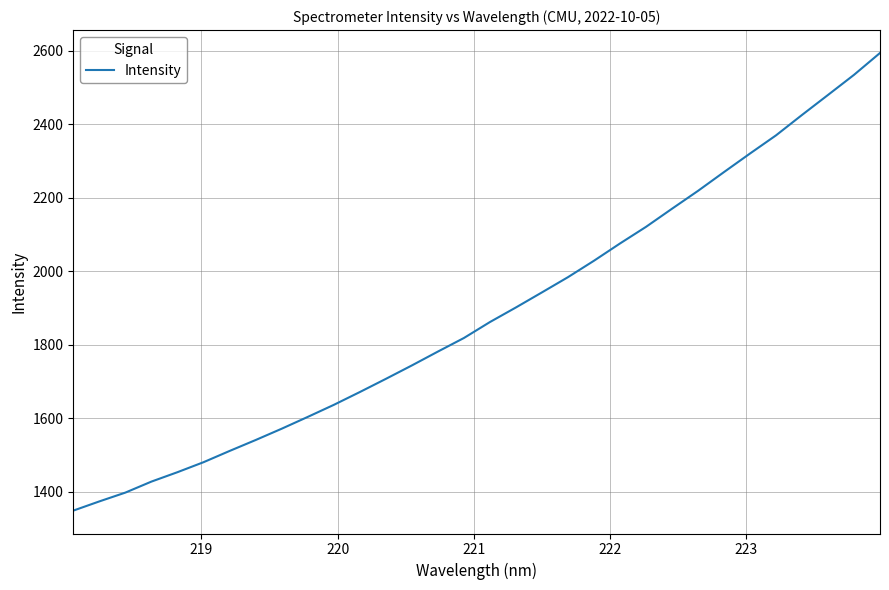

What is the smallest value displayed?

1348.5